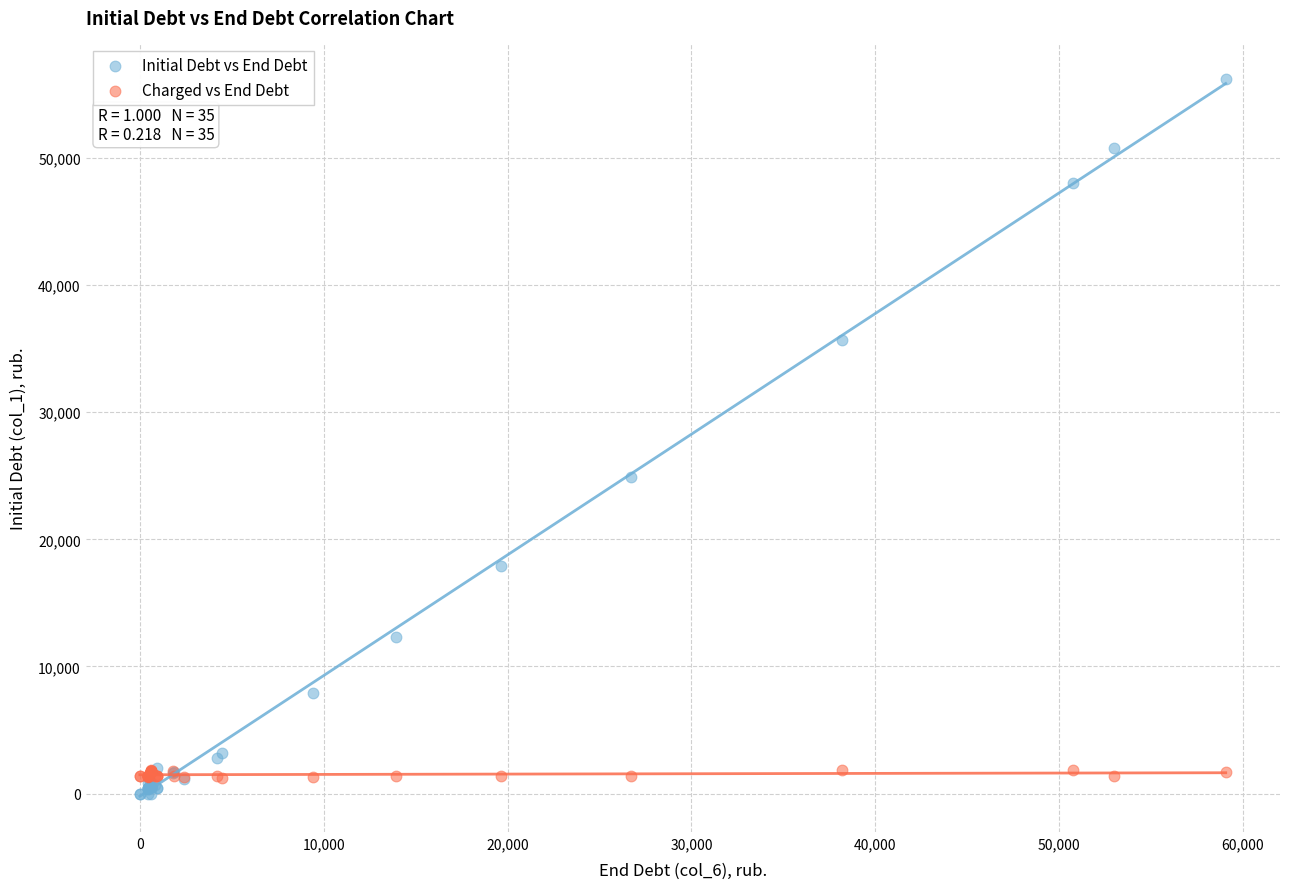

Which series contains the highest Y value?

Initial Debt vs End Debt